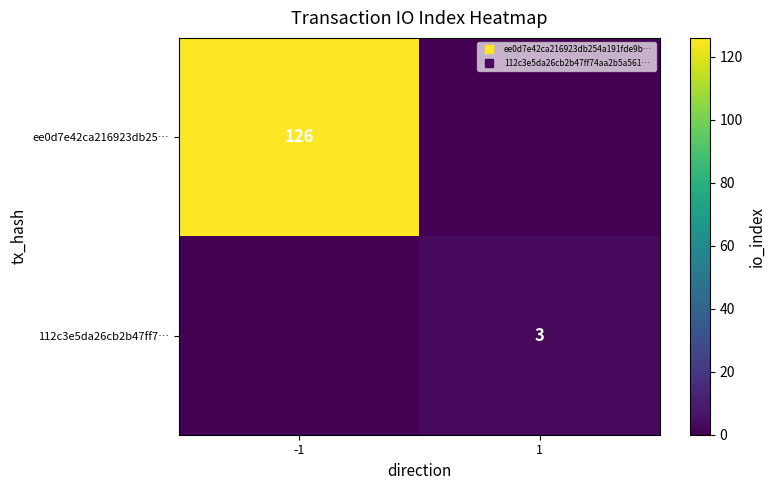

Which category has the highest value across all series?

-1